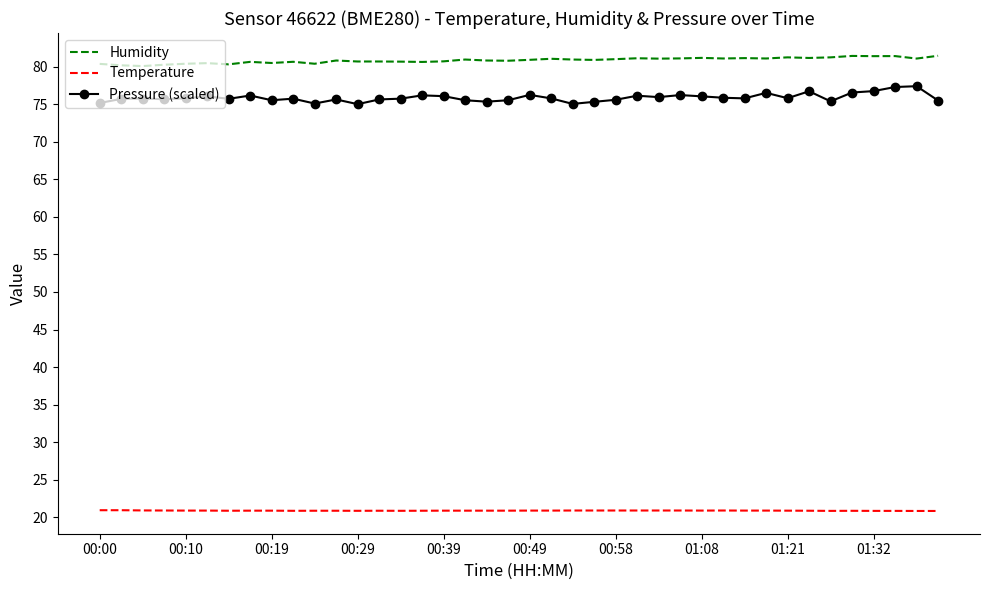

Rank the series by their maximum value, from highest to lowest.

Humidity, Pressure (scaled), Temperature